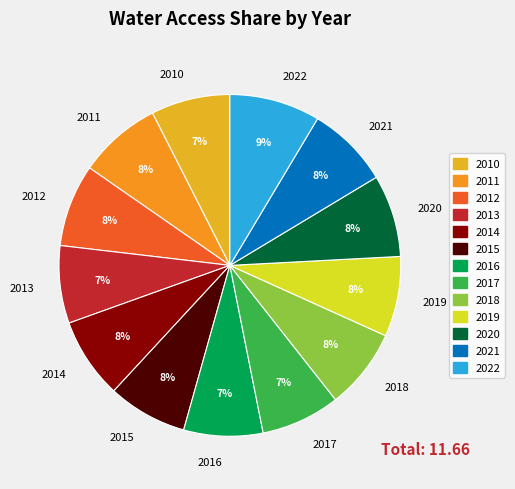

Count the number of slices in the pie.

13